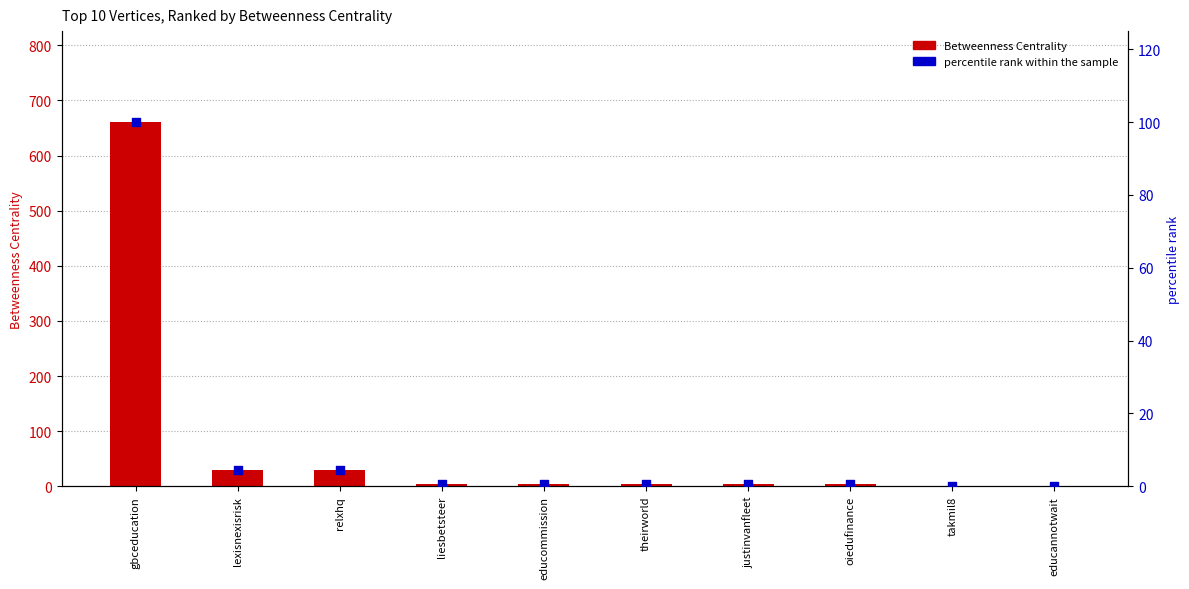

Which series has the largest Y range (max minus min)?

Betweenness Centrality